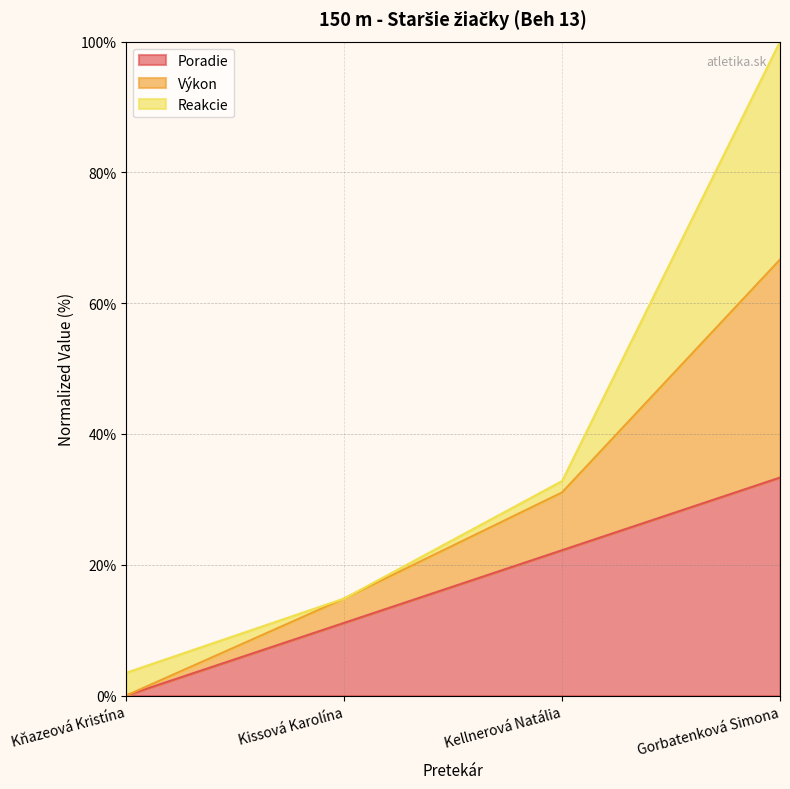

How many values in the Poradie series are below 22?

2